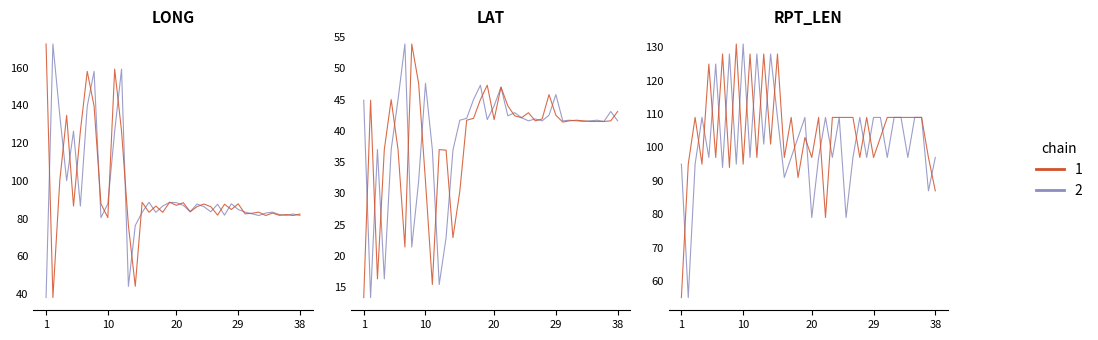

What is the average value of the RPT_LEN_chain2 series?

102.4